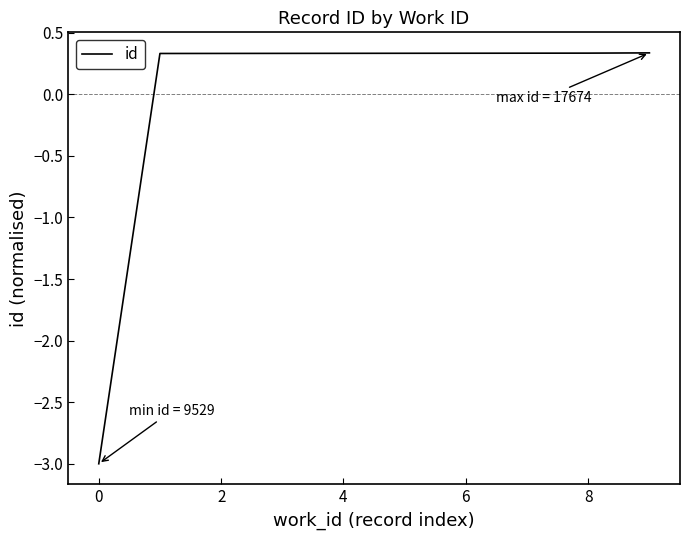

What is the minimum value shown in the chart?

-3.0